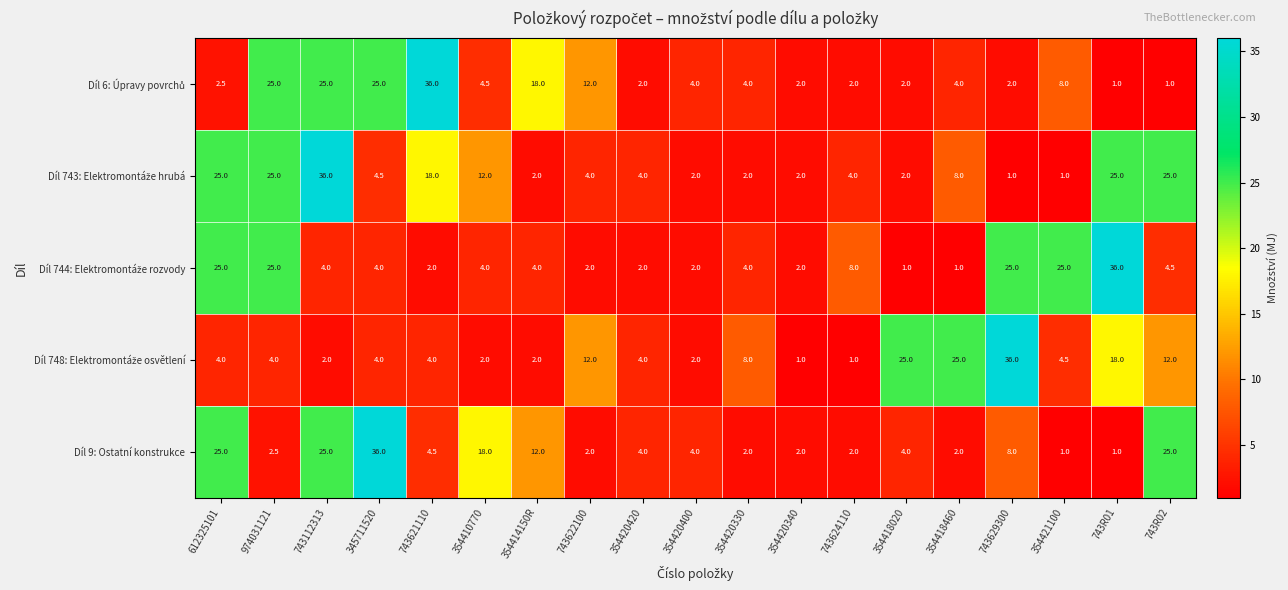

What is the smallest value displayed?

1.0